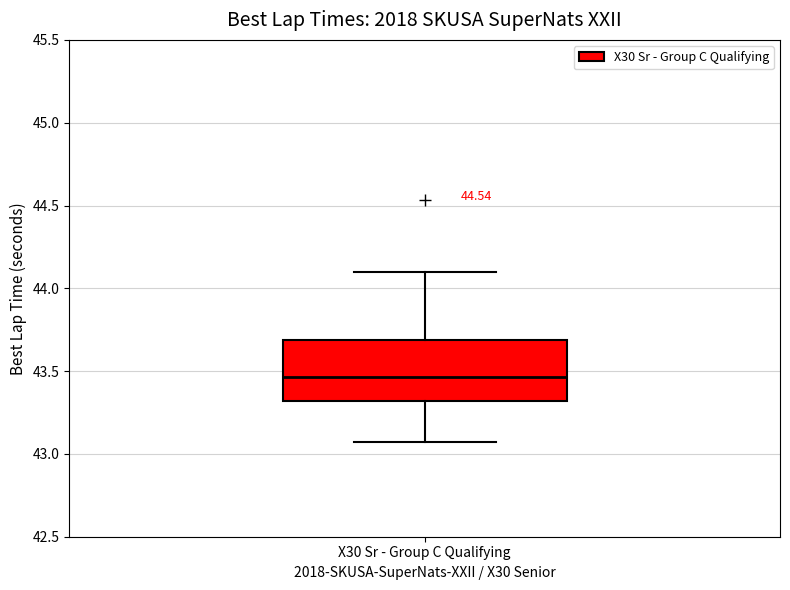

Read this box plot against the y-axis: the position of the median line, the range covered by the box, and the ends of both whiskers. The values are not printed on the chart, so give them approximately, as read against the axis.

median 43.45, box 43.30 to 43.70, whiskers 43.05 to 44.10